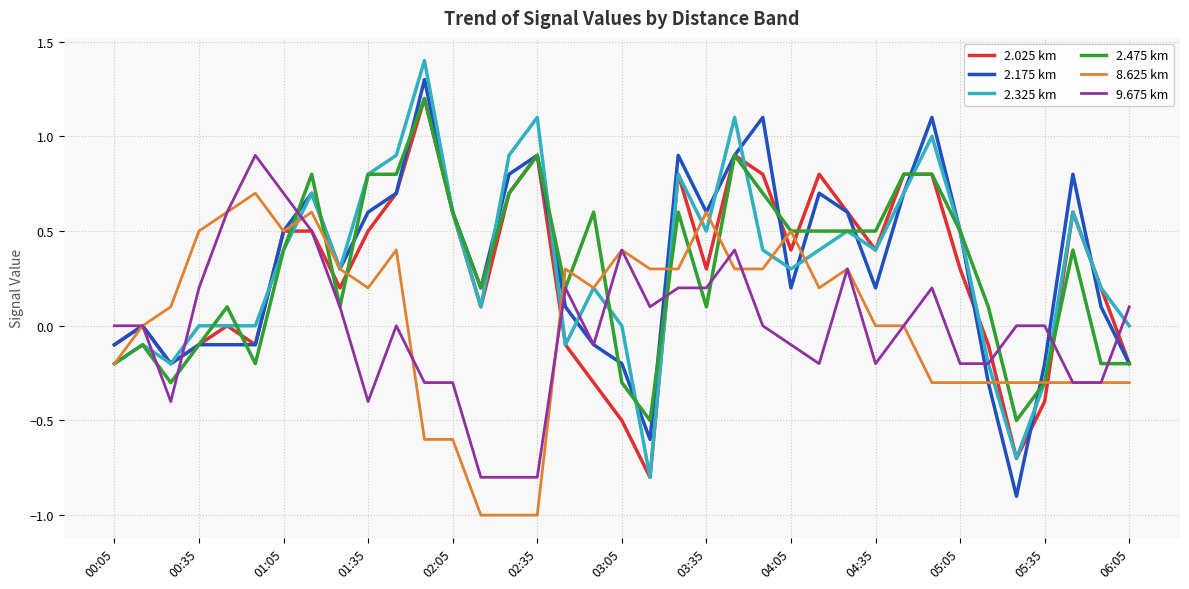

What is the minimum value for 2.025 km?

-0.8